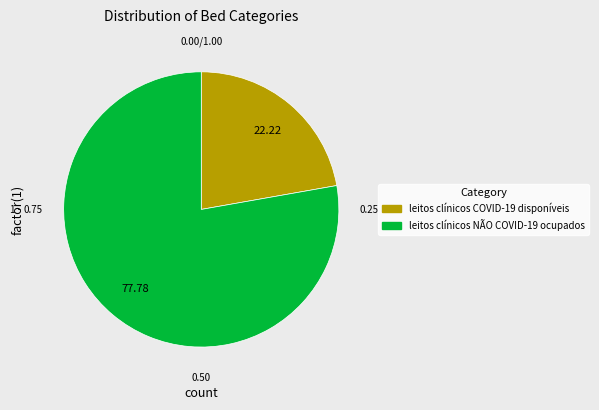

Is there any slice that represents more than half of the pie?

Yes